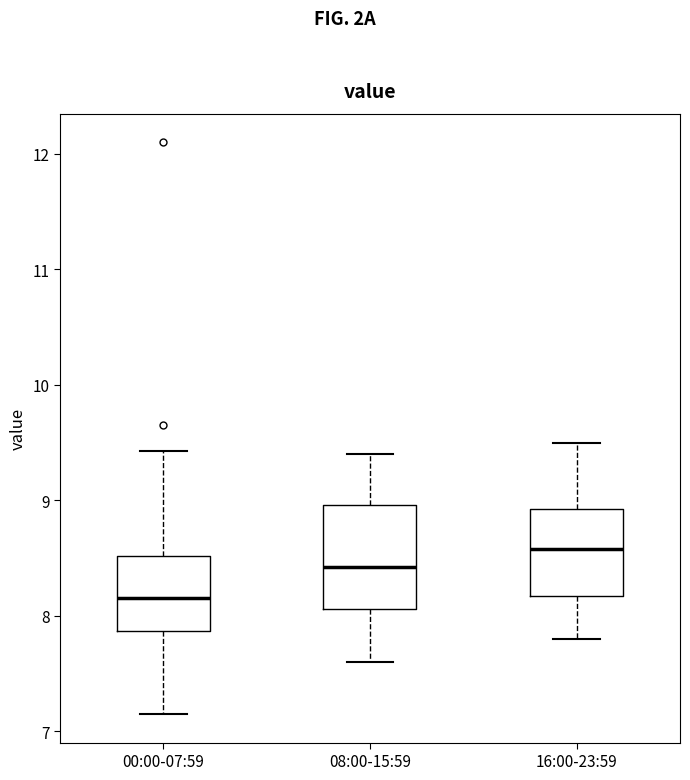

Which box has the highest median line?

16:00-23:59